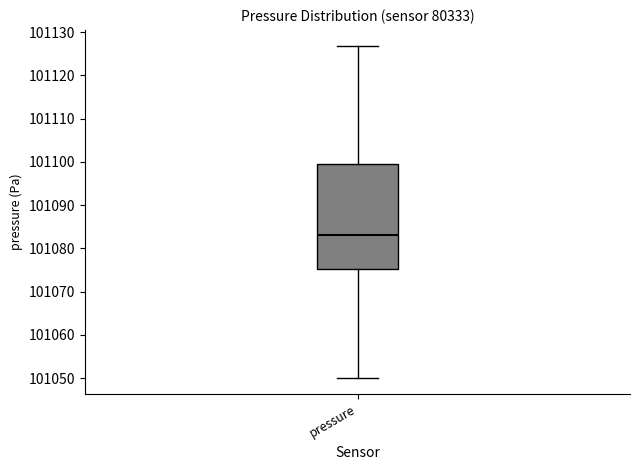

Where is the upper edge of the box for pressure on the y-axis? The values are not printed on the chart, so give them approximately, as read against the axis.

101100